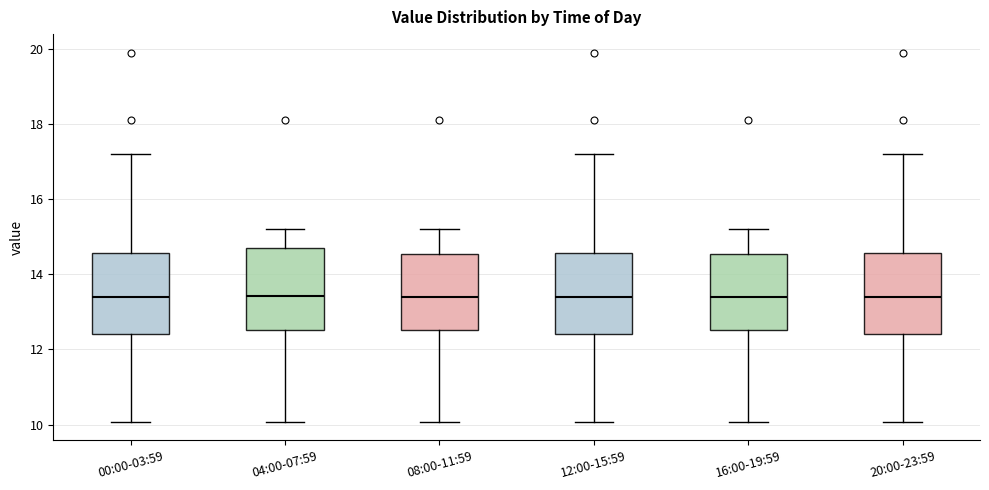

Where does the lower whisker of the box for 08:00-11:59 end on the y-axis? The values are not printed on the chart, so give them approximately, as read against the axis.

10.0